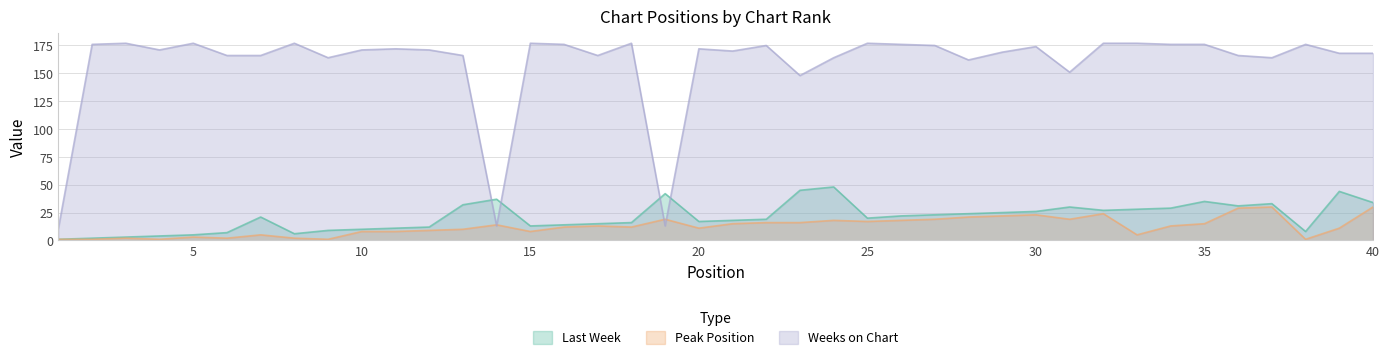

What is the smallest value displayed?

1